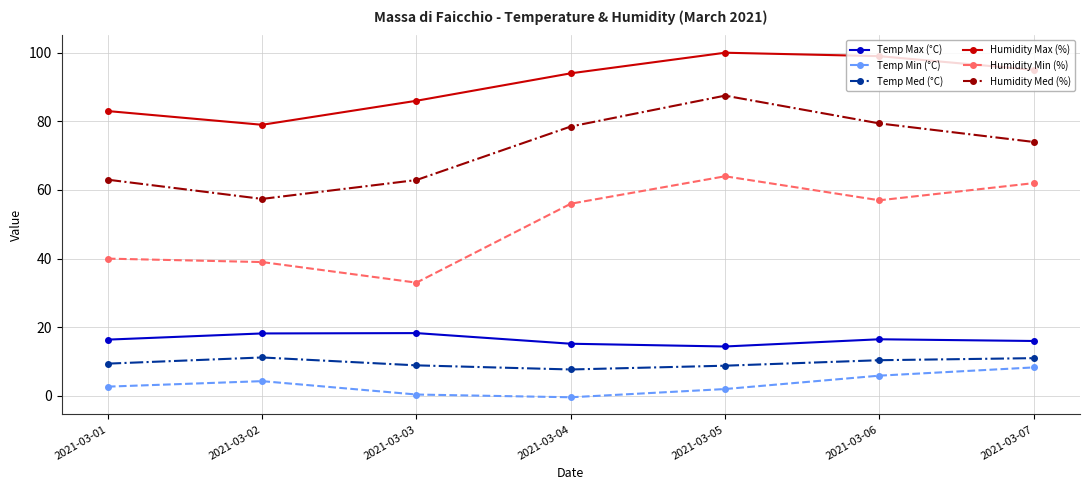

True or false: Temp Med (°C) has a value of 13.0 at 2021-03-03.

False